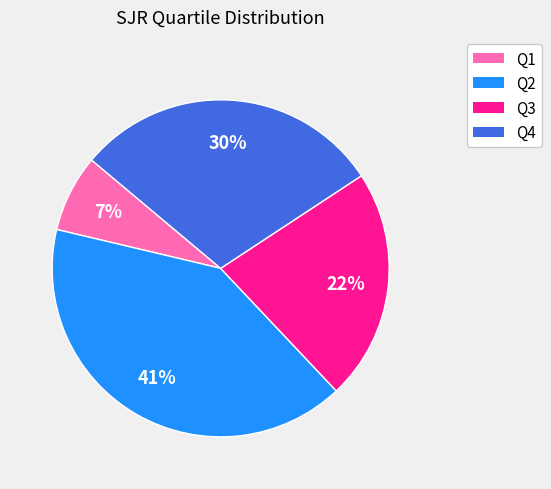

True or false: Q4 accounts for 30% of the total.

True